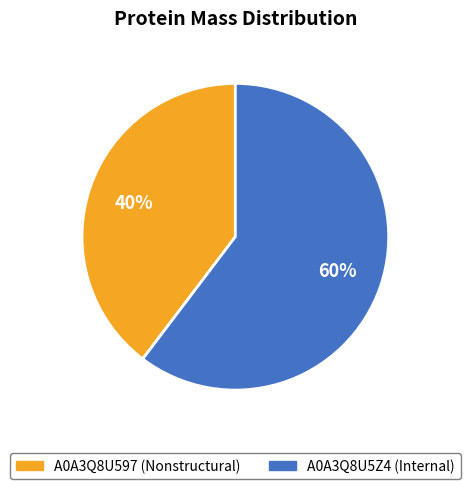

What is the majority slice?

A0A3Q8U5Z4 (Internal)